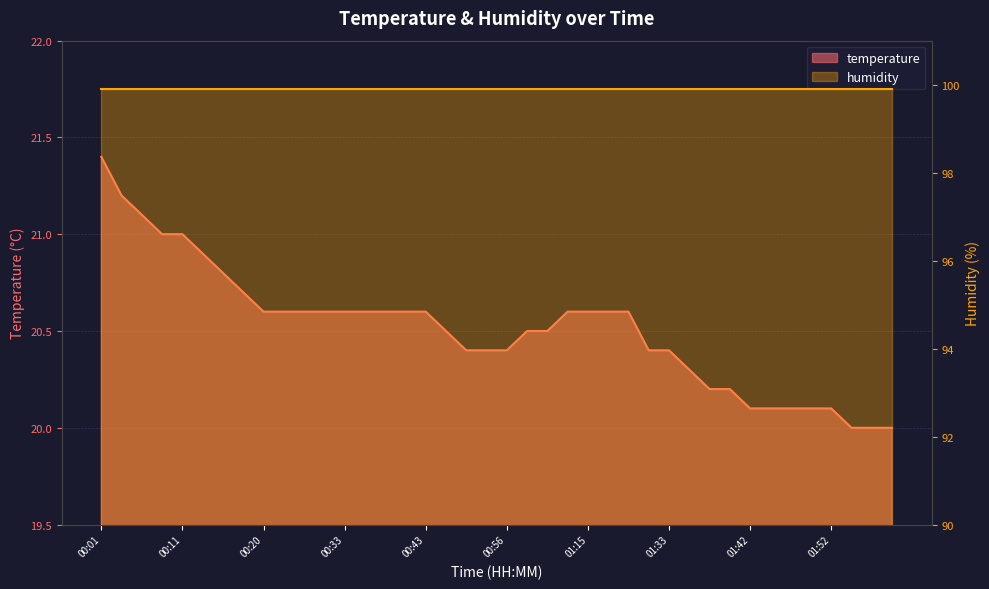

What is the average value?

20.5